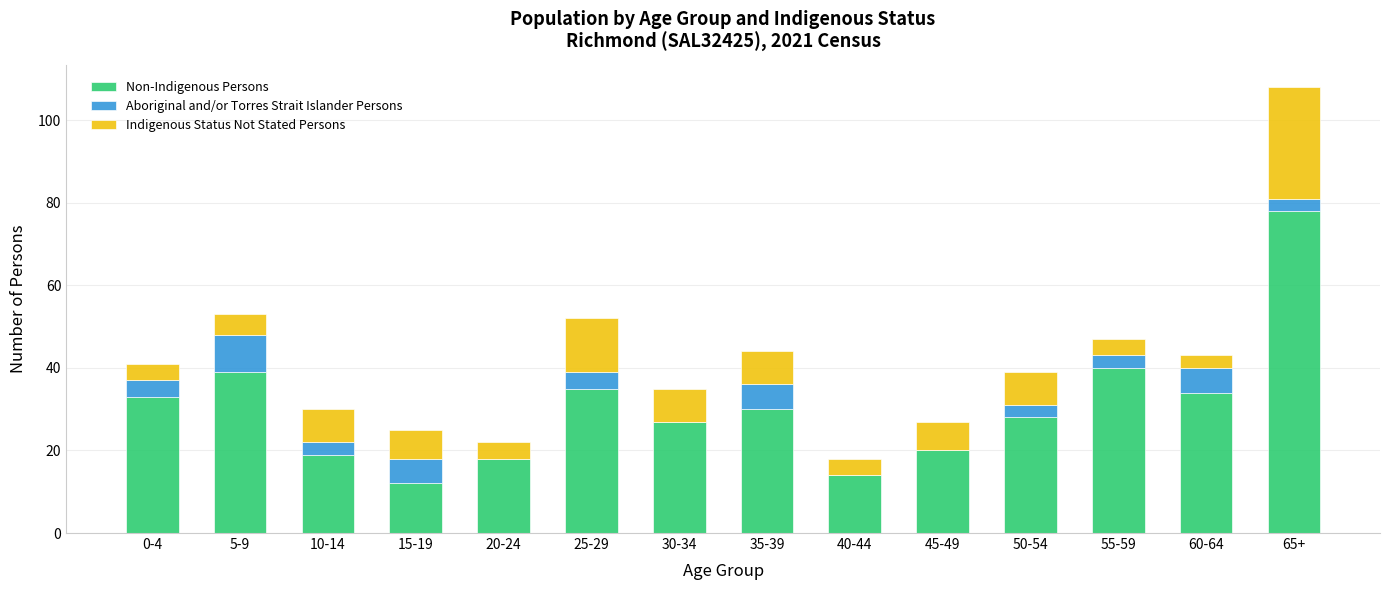

At which category is the sum across all series the highest?

65+